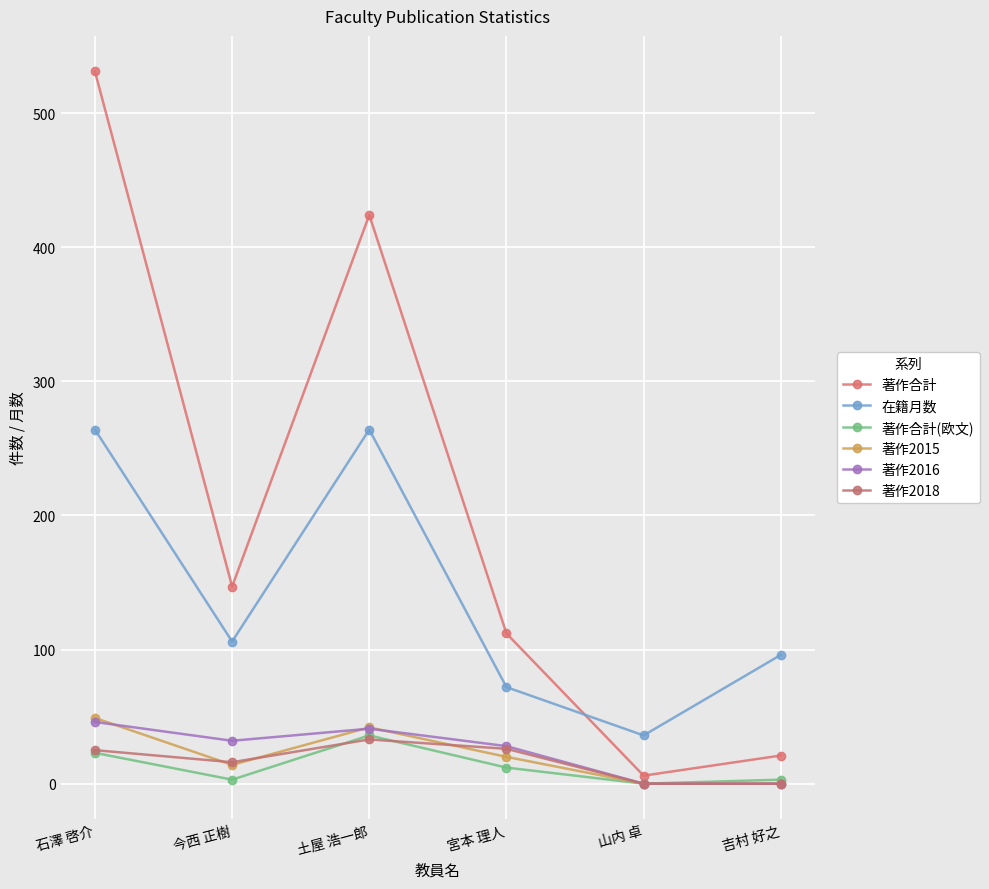

What is the label of the 2nd point from the left?

今西 正樹